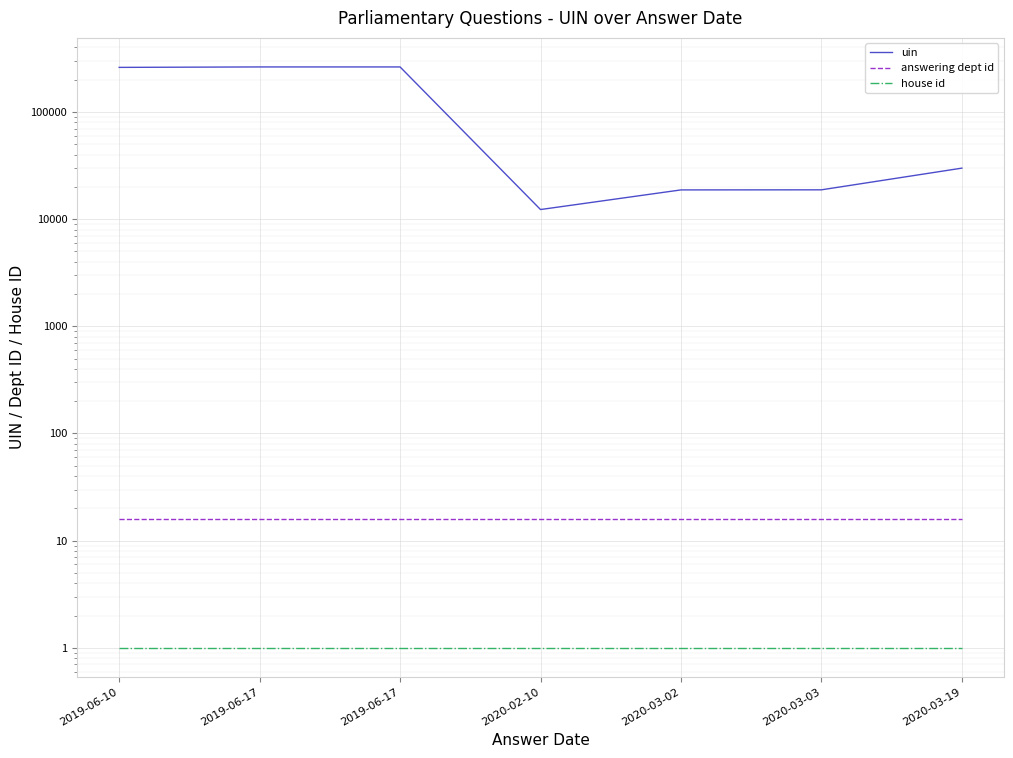

List the series in order of their peak value, highest first.

uin, answering dept id, house id